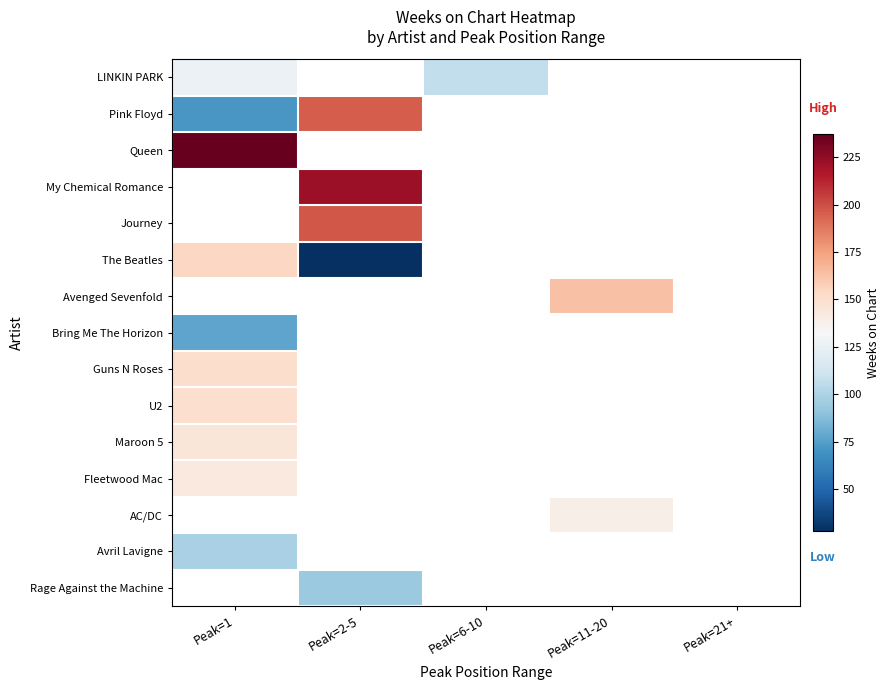

What is the minimum value for Guns N Roses?

151.0